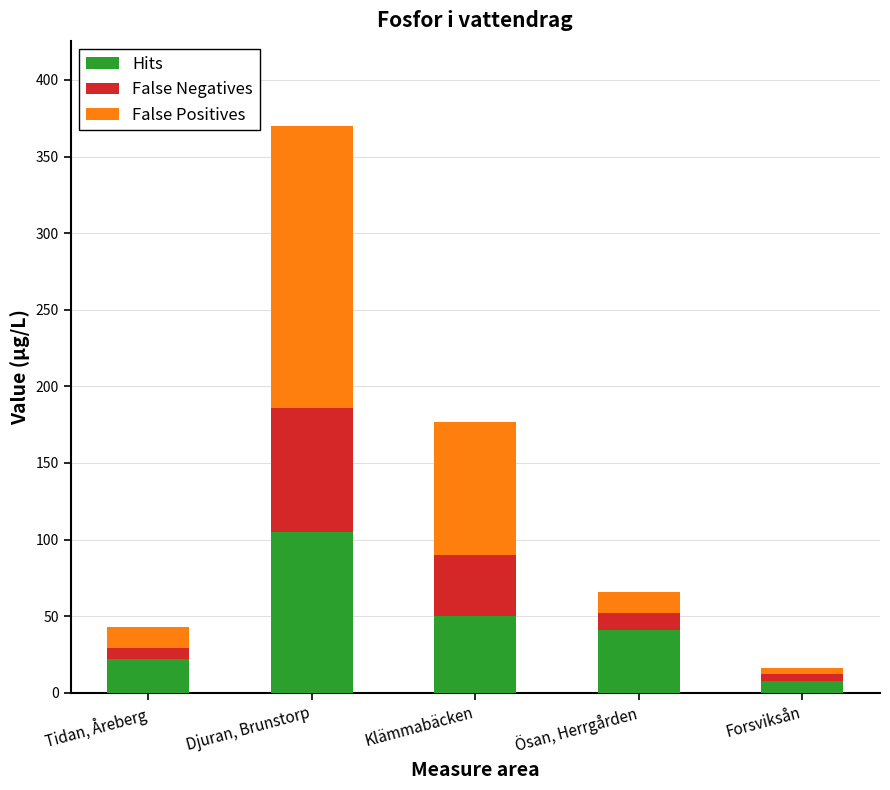

What is the total value across all series at Djuran, Brunstorp?

370